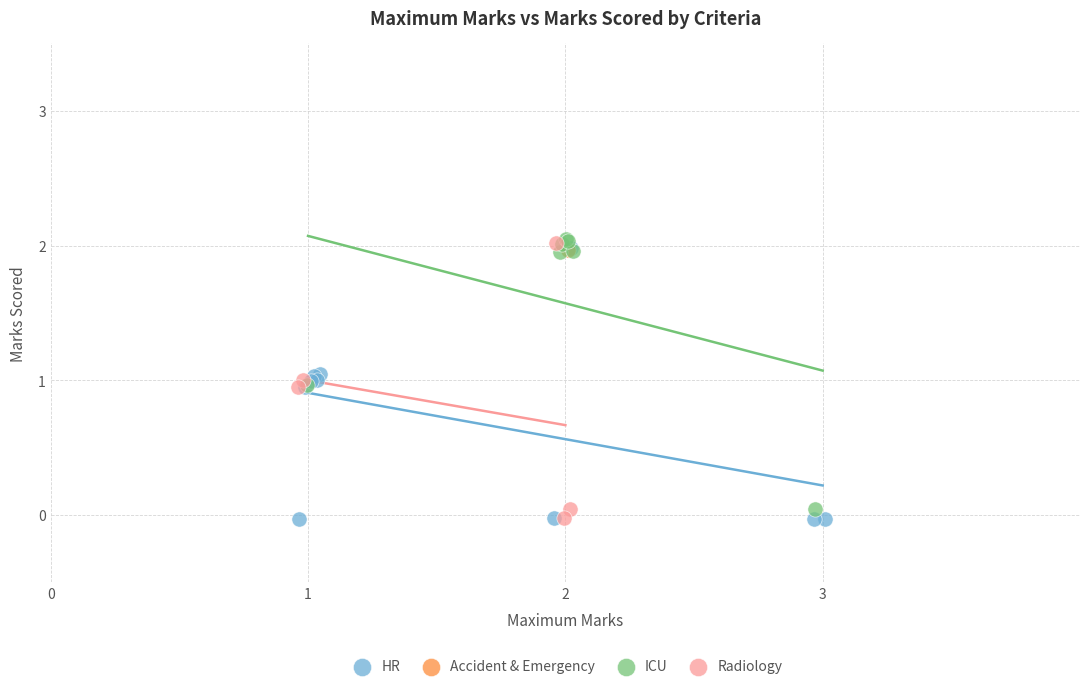

What are all the series names shown in the legend?

HR, ICU, Accident & Emergency, Radiology